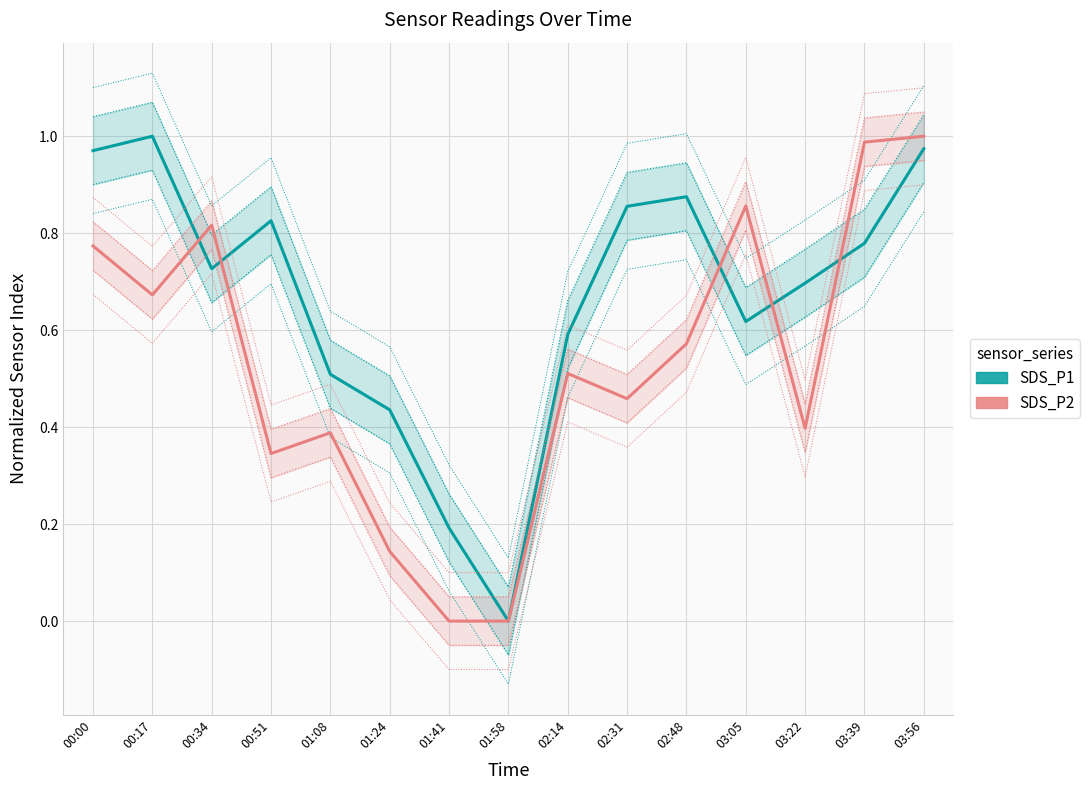

Reading left to right, list all the values displayed in this chart.

SDS_P1: 00:00=1.0	00:17=1.0	00:34=0.7	00:51=0.8	01:08=0.5	01:24=0.4	01:41=0.2	01:58=0.0	02:14=0.6	02:31=0.9	02:48=0.9	03:05=0.6	03:22=0.7	03:39=0.8	03:56=1.0
SDS_P2: 00:00=0.8	00:17=0.7	00:34=0.8	00:51=0.3	01:08=0.4	01:24=0.1	01:41=0.0	01:58=0.0	02:14=0.5	02:31=0.5	02:48=0.6	03:05=0.9	03:22=0.4	03:39=1.0	03:56=1.0